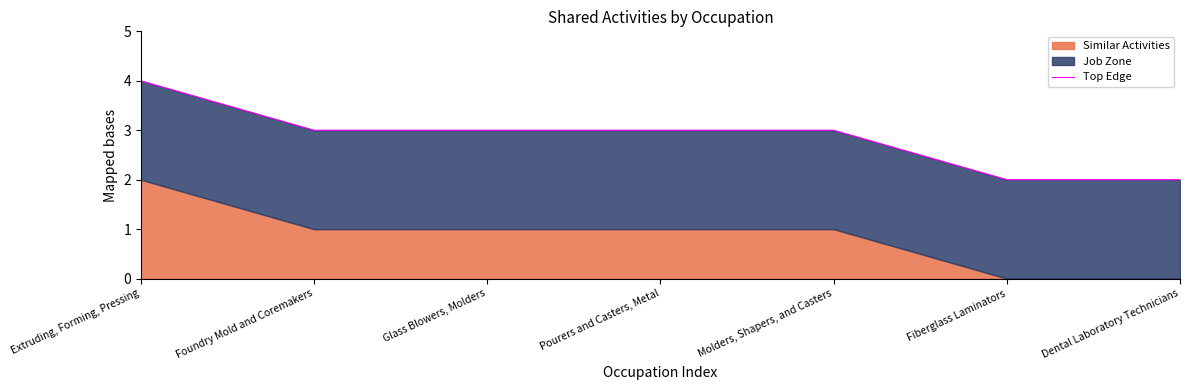

Which has a higher value, Molders, Shapers, and Casters or Fiberglass Laminators?

Molders, Shapers, and Casters